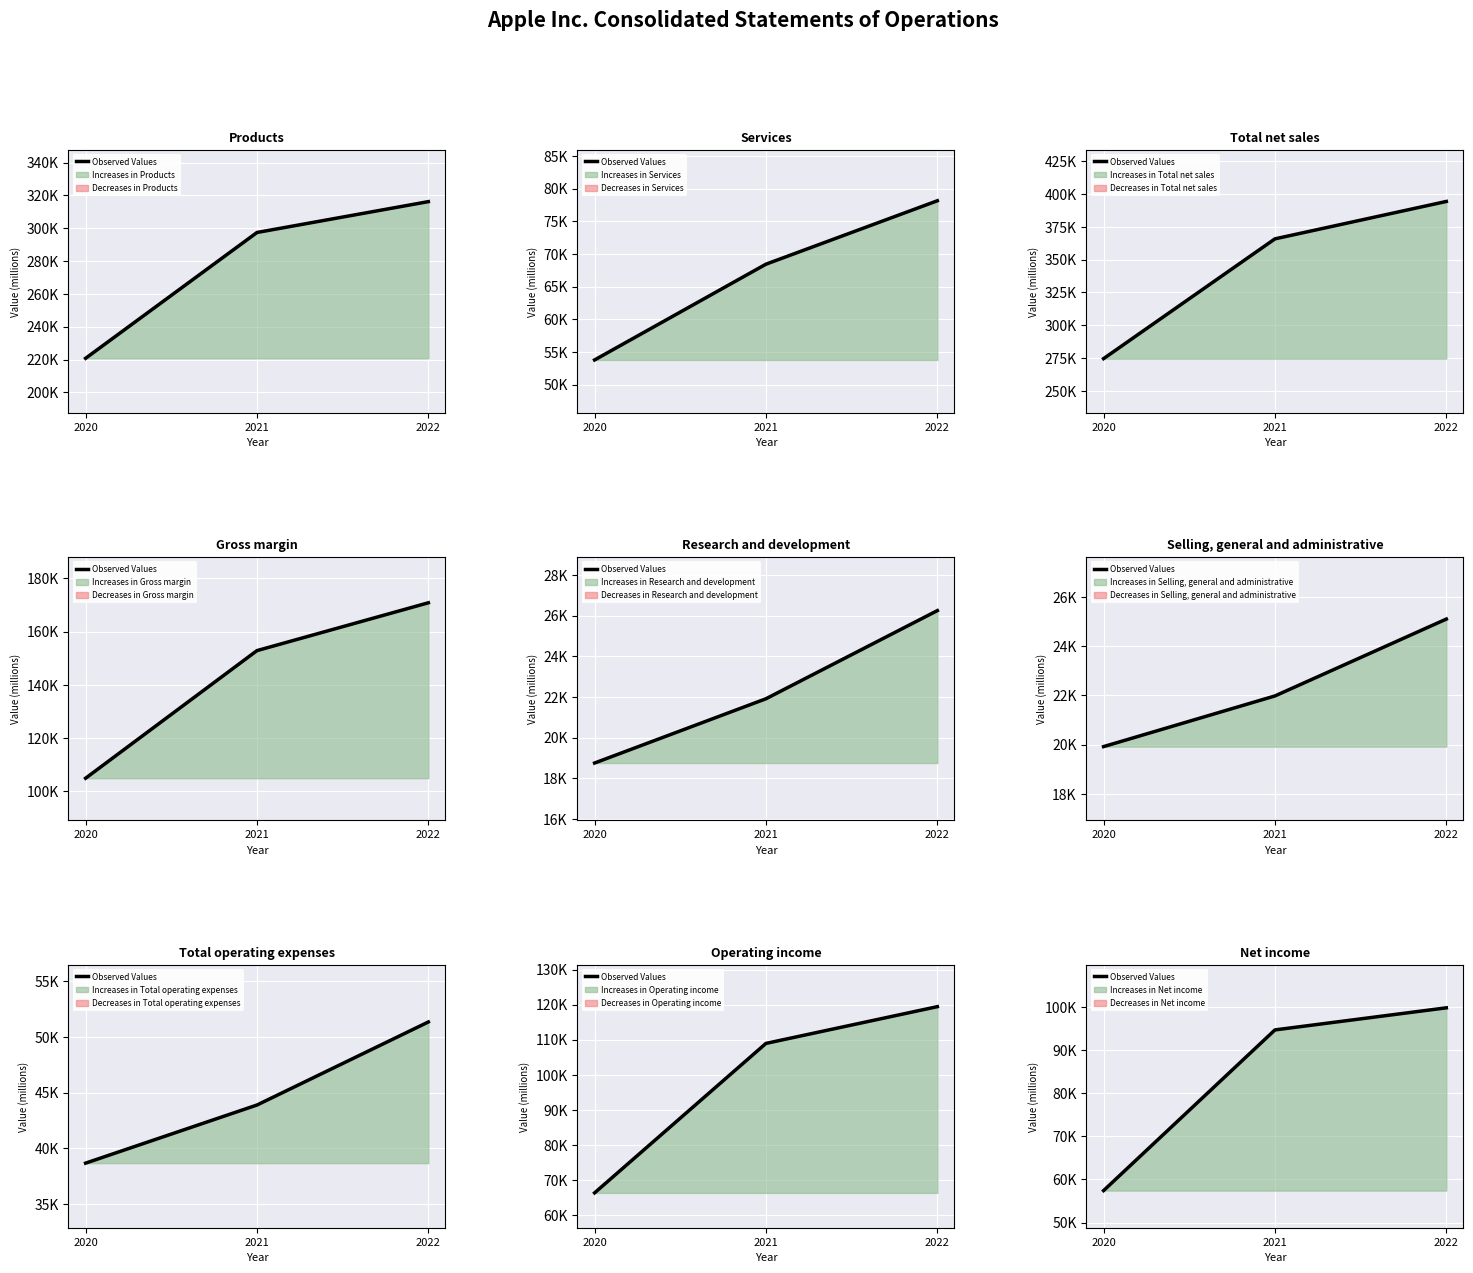

What is the change in value from 2020 to 2022?

+42392